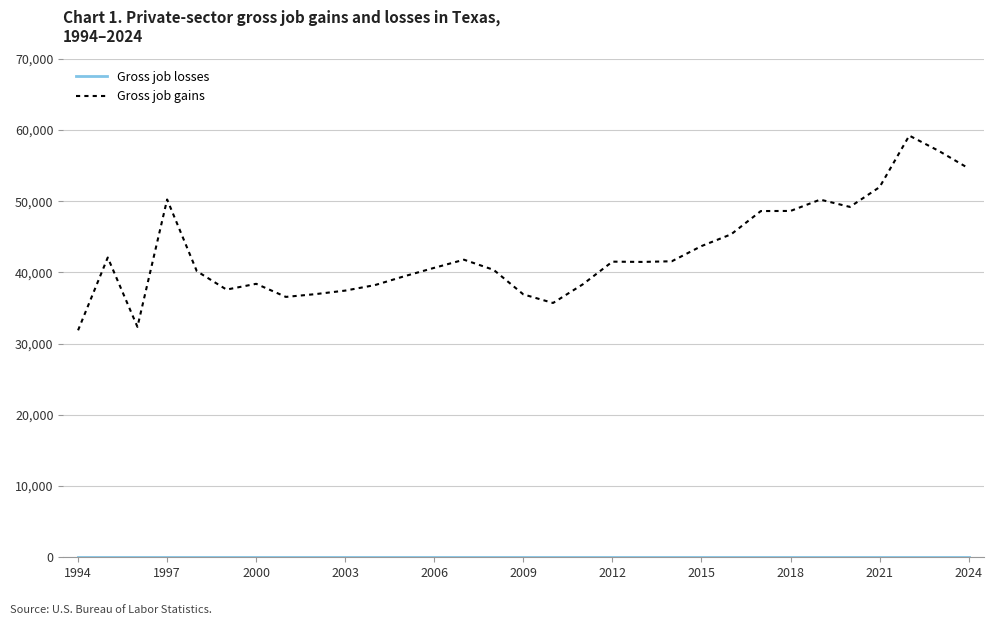

Which series has the widest spread of values?

Gross job gains